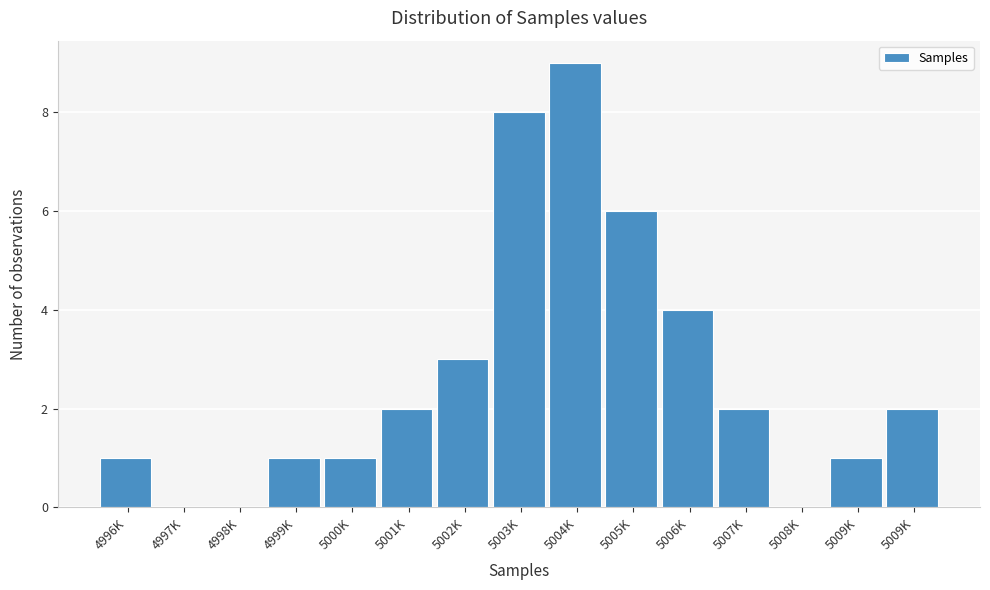

How many categories are shown in the chart?

15